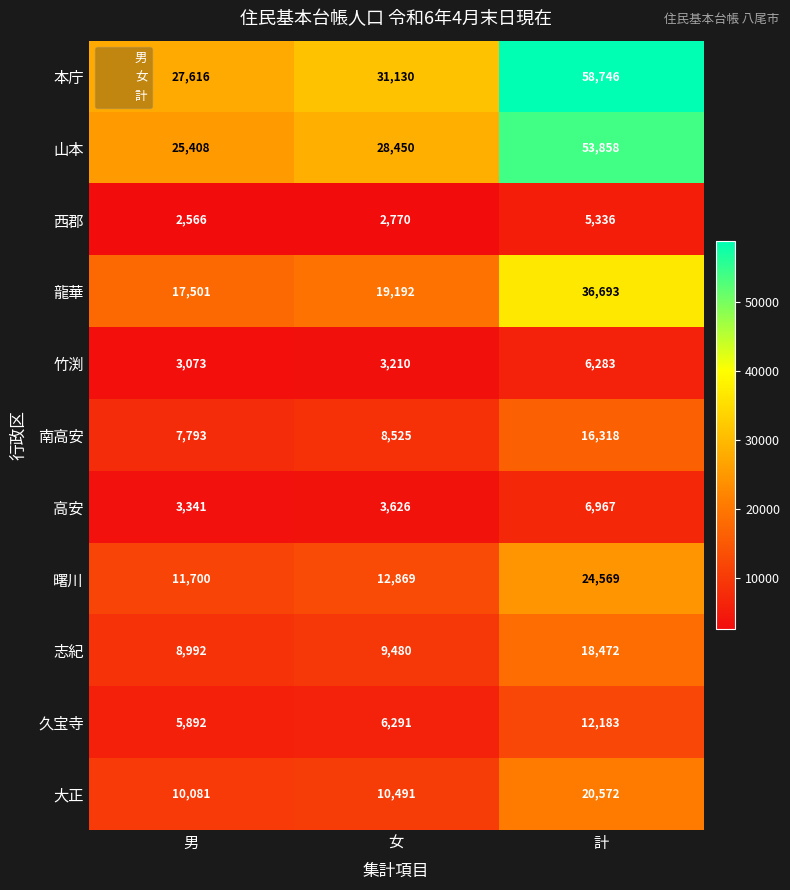

List the series in order of their peak value, highest first.

本庁, 山本, 龍華, 曙川, 大正, 志紀, 南高安, 久宝寺, 高安, 竹渕, 西郡